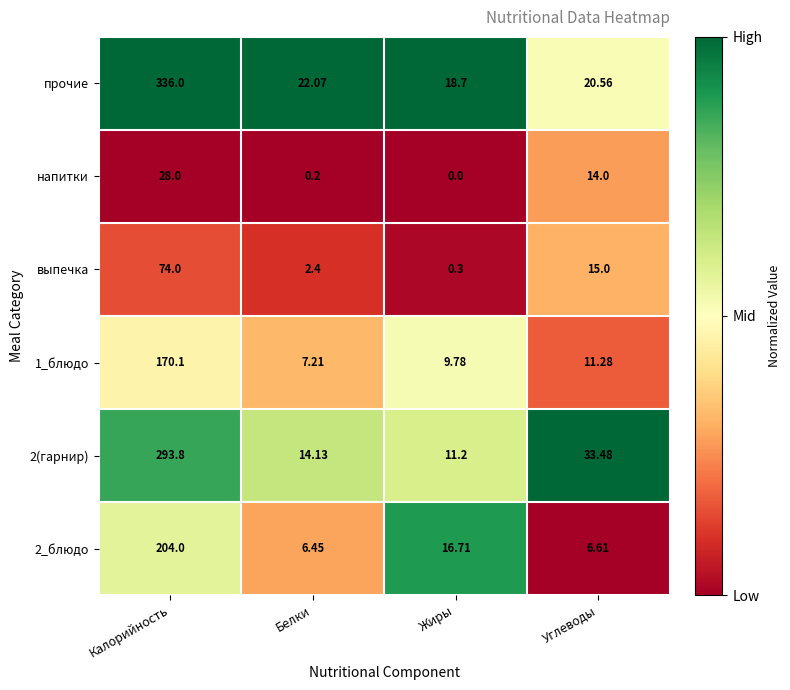

Where is выпечка nearest to the value 37?

Углеводы